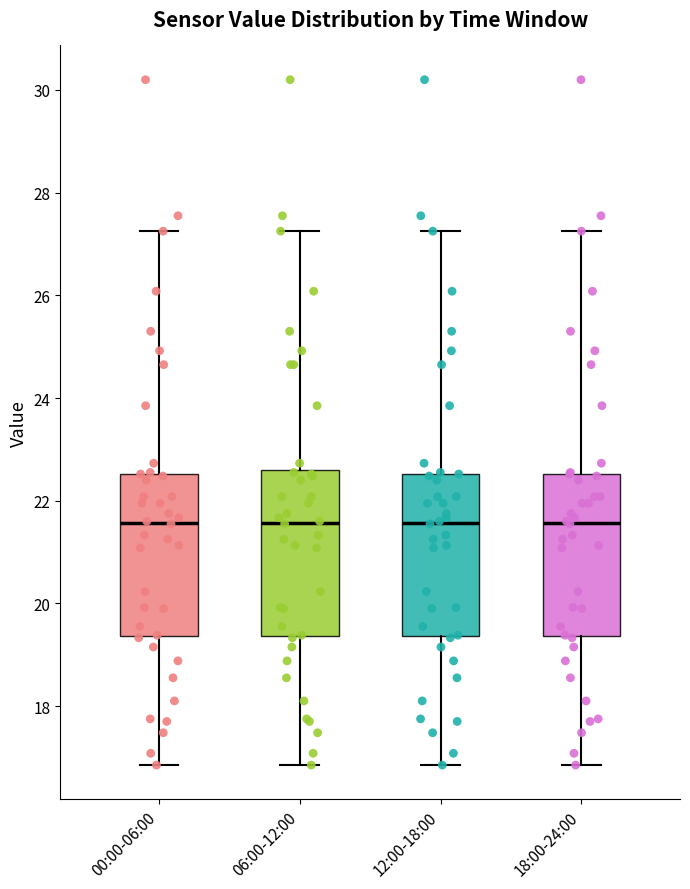

Reading left to right, read every box against the y-axis: the position of its median line, the range the box covers, and the ends of its whiskers. The values are not printed on the chart, so give them approximately, as read against the axis.

00:00-06:00: median 21.6, box 19.4 to 22.6, whiskers 16.8 to 27.2
06:00-12:00: median 21.6, box 19.4 to 22.6, whiskers 16.8 to 27.2
12:00-18:00: median 21.6, box 19.4 to 22.6, whiskers 16.8 to 27.2
18:00-24:00: median 21.6, box 19.4 to 22.6, whiskers 16.8 to 27.2